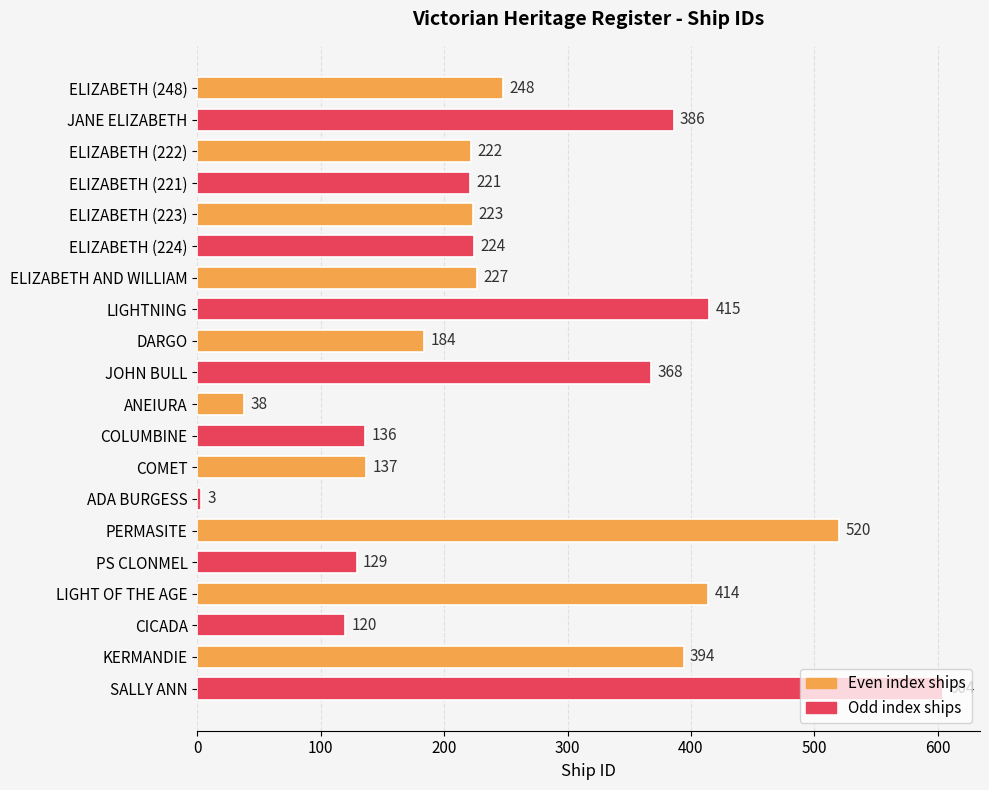

List the labels in order of value, largest first.

SALLY ANN, PERMASITE, LIGHTNING, LIGHT OF THE AGE, KERMANDIE, JANE ELIZABETH, JOHN BULL, ELIZABETH (248), ELIZABETH AND WILLIAM, ELIZABETH (224), ELIZABETH (223), ELIZABETH (222), ELIZABETH (221), DARGO, COMET, COLUMBINE, PS CLONMEL, CICADA, ANEIURA, ADA BURGESS